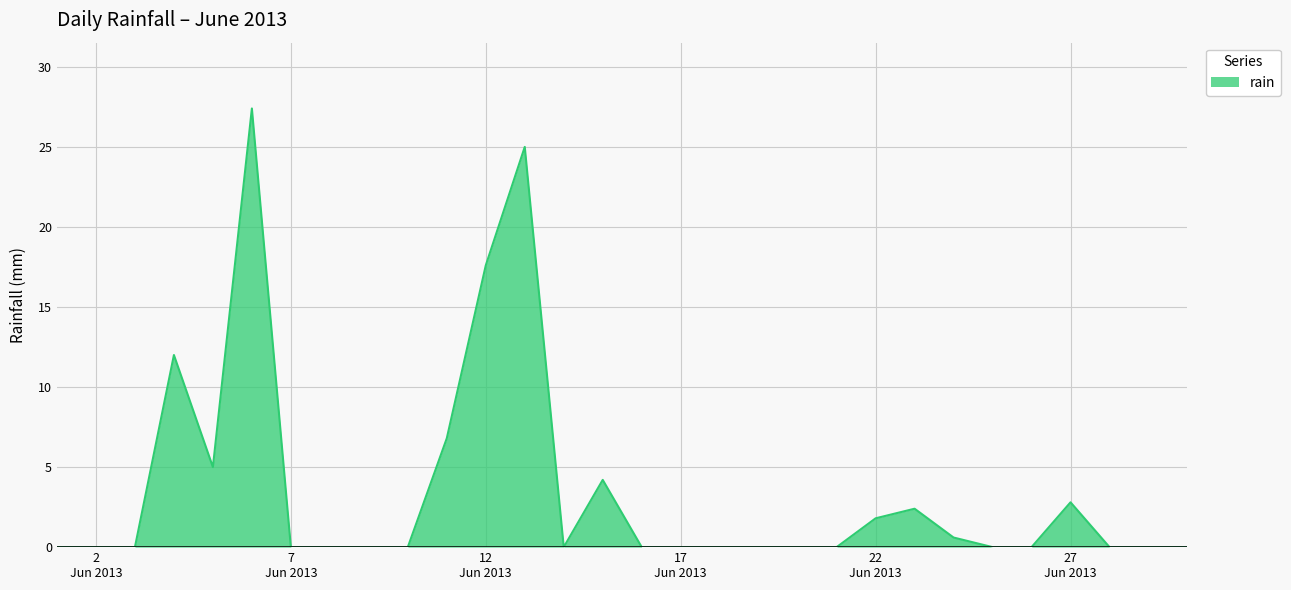

What is the maximum value shown in the chart?

27.4